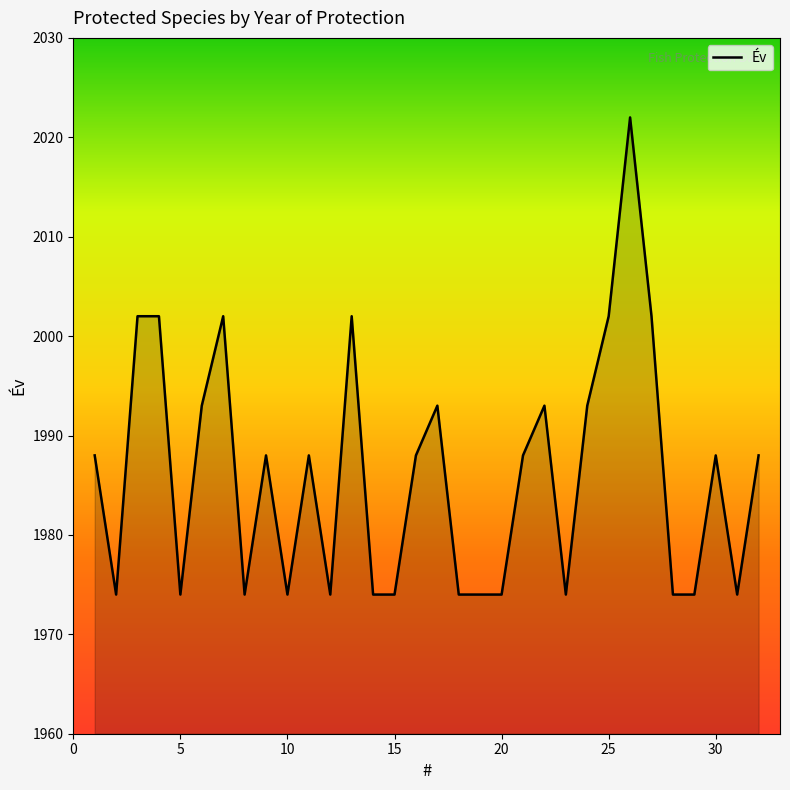

Reading right to left, transcribe all the data shown in this chart.

1988	1974	1988	1974	1974	2002	2022	2002	1993	1974	1993	1988	1974	1974	1974	1993	1988	1974	1974	2002	1974	1988	1974	1988	1974	2002	1993	1974	2002	2002	1974	1988